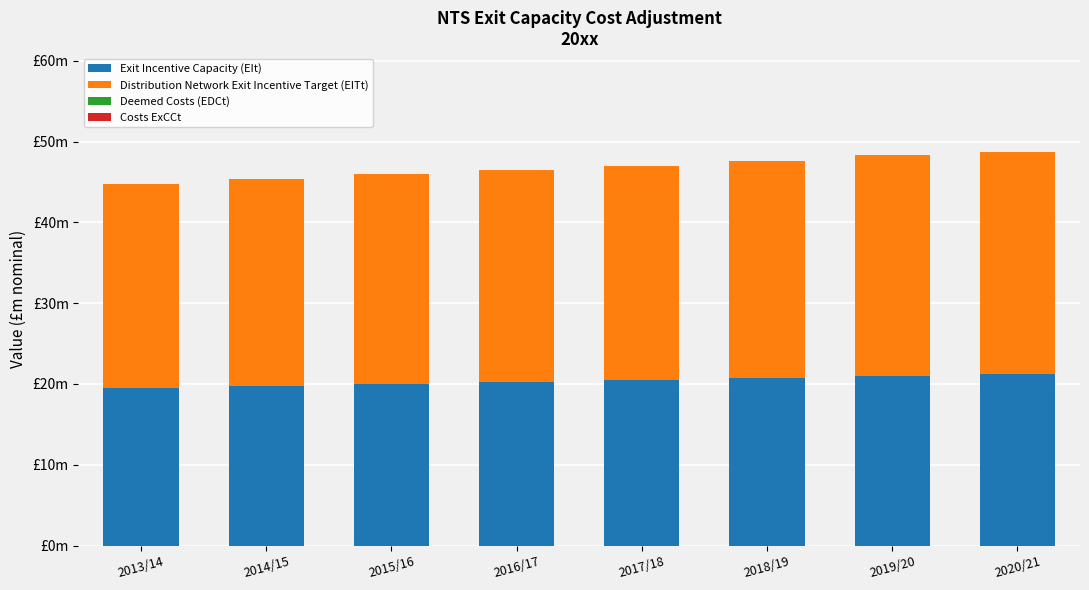

Are the bars horizontal?

No